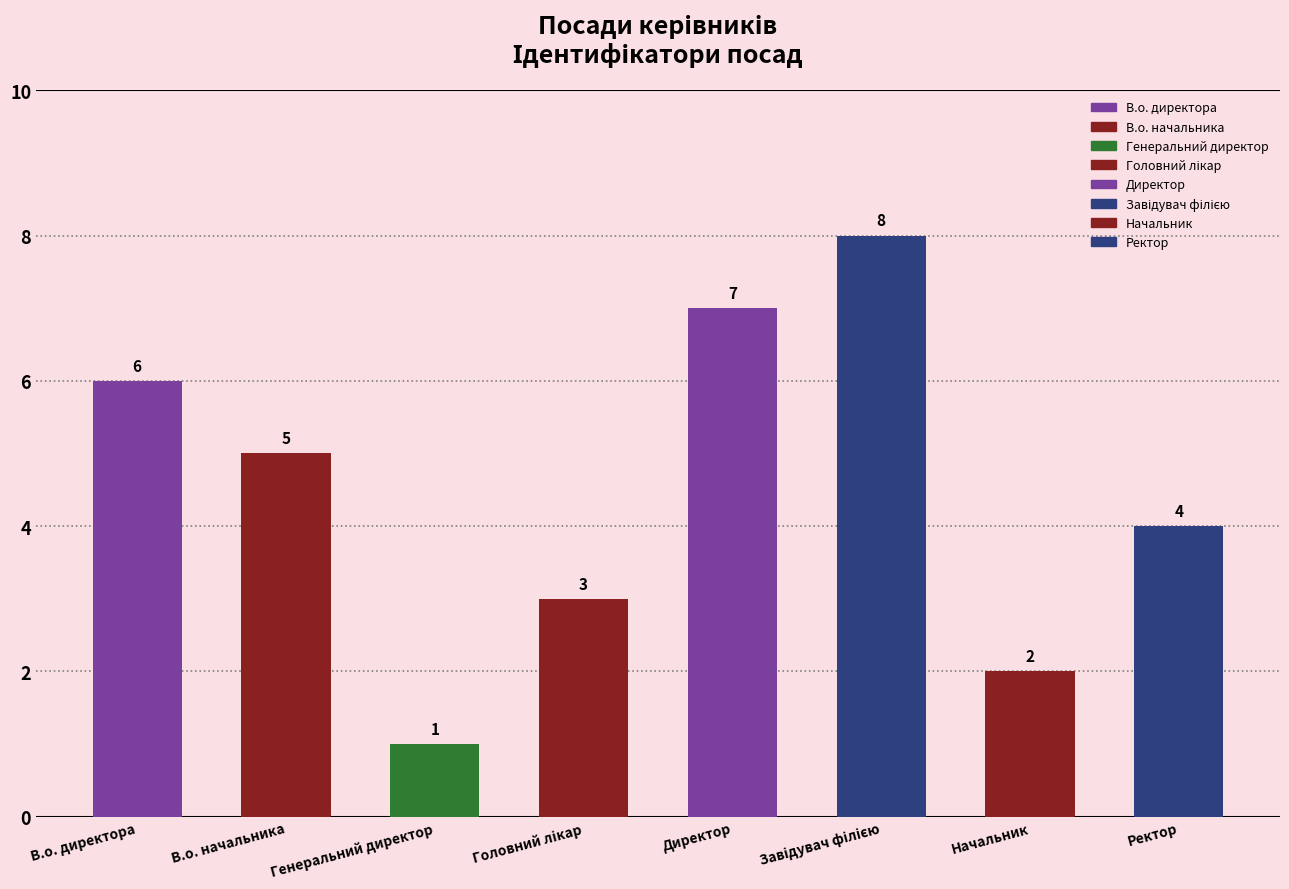

What is the sum of the values at Директор and Завідувач філією?

15